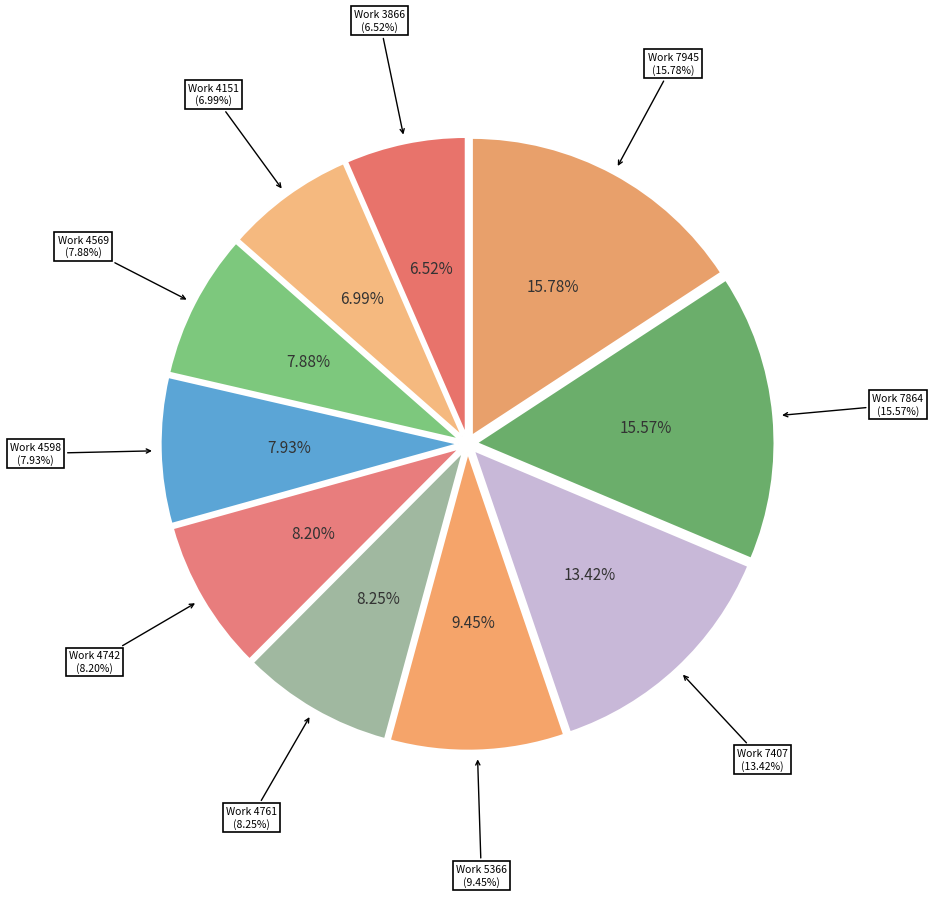

Is there any slice that represents more than half of the pie?

No